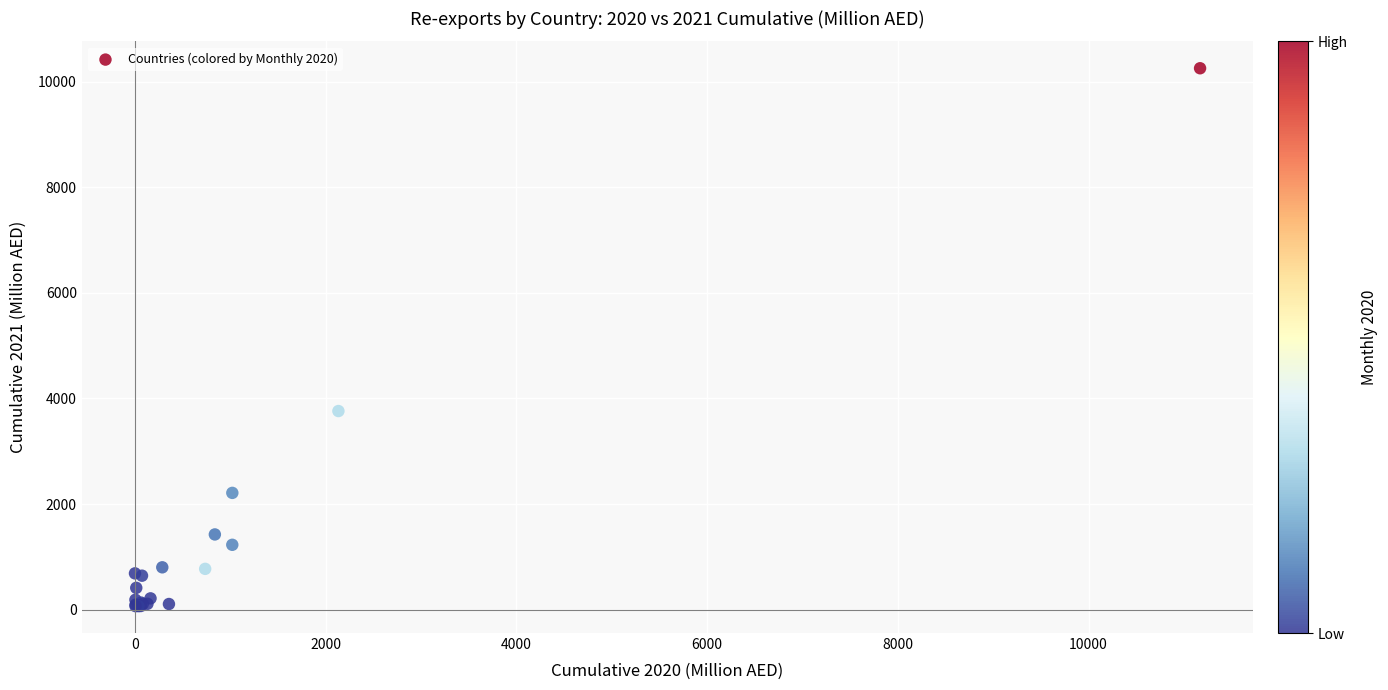

What Y value in the scatter plot is closest to 5160?

3762.0